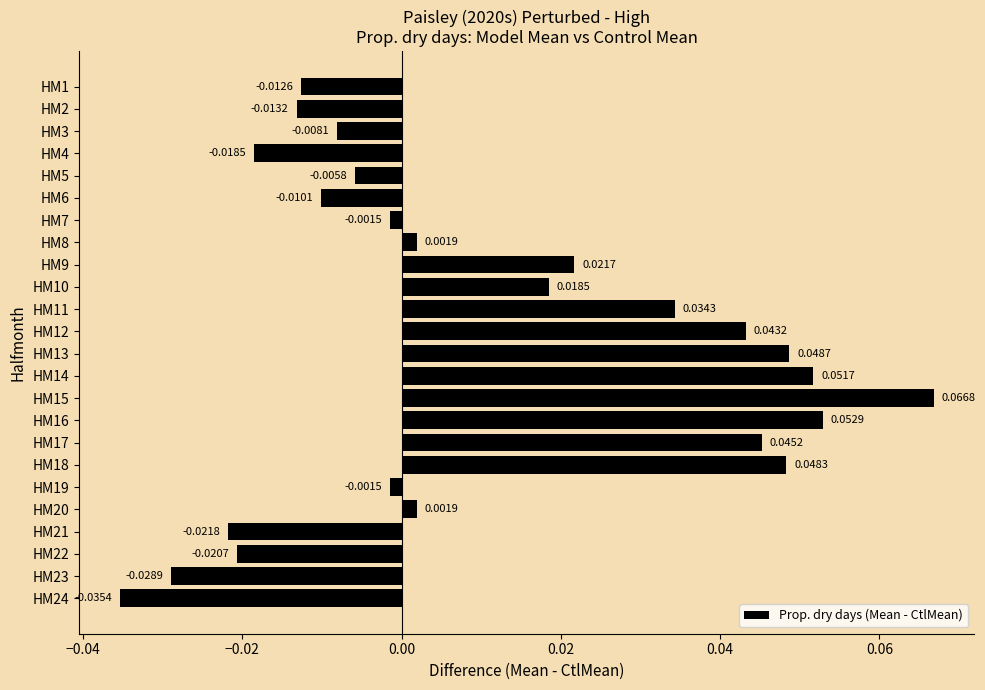

Are the bars grouped side by side (vs. stacked)?

No